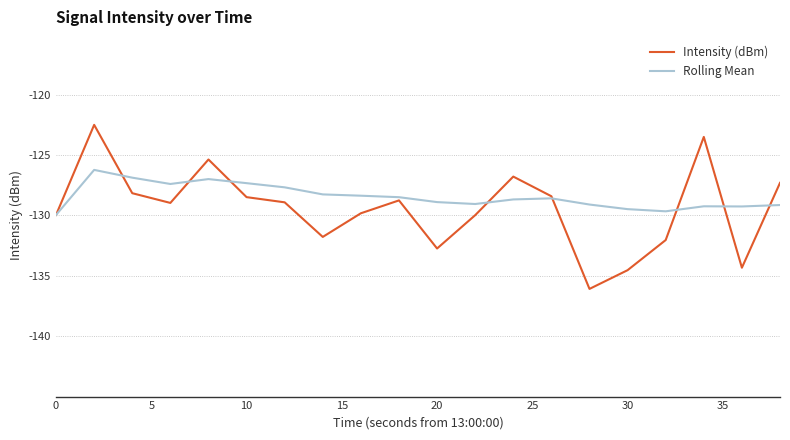

What is the greatest value displayed?

-122.5